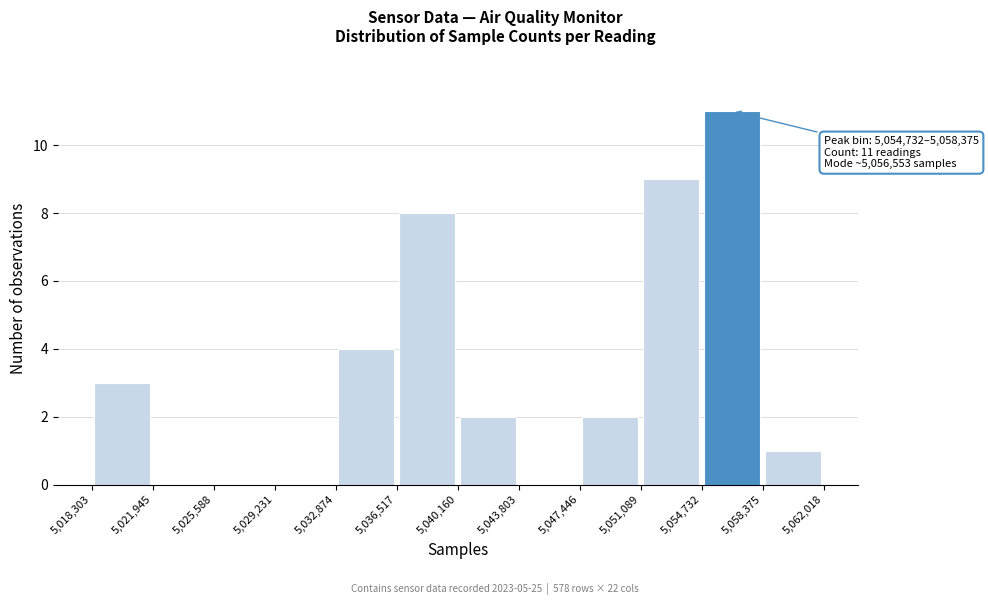

Which range on the x-axis has the tallest bar?

5,054,732 to 5,058,375